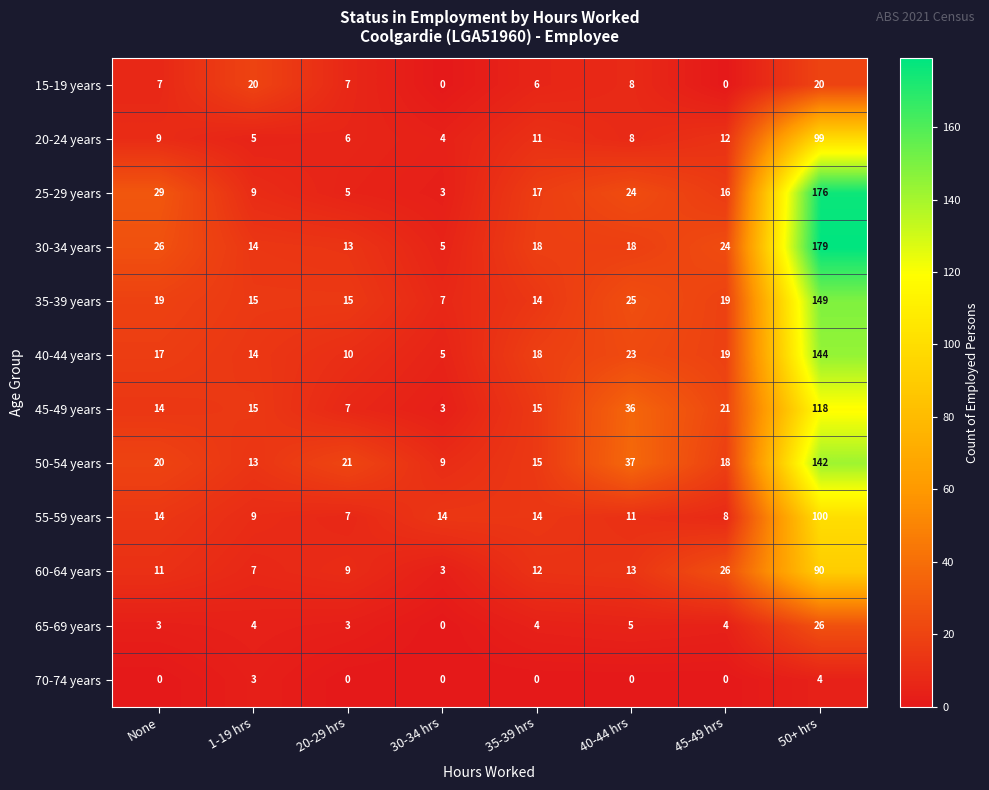

What is the sum of the 30-34 years values at 45-49 hrs and 35-39 hrs?

42